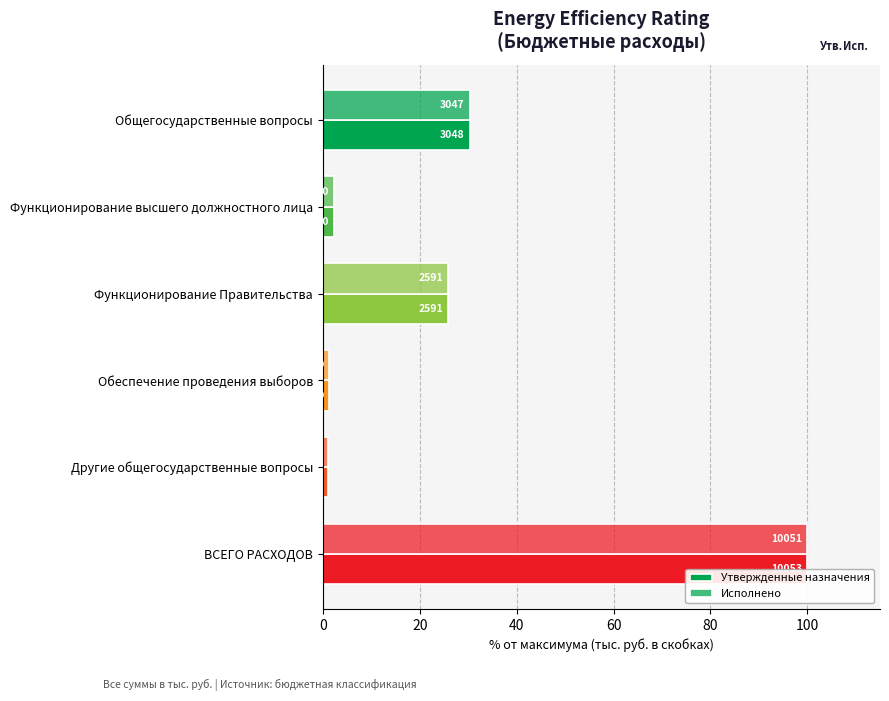

What is the approximate value of Утвержденные назначения at Функционирование Правительства?

25.8